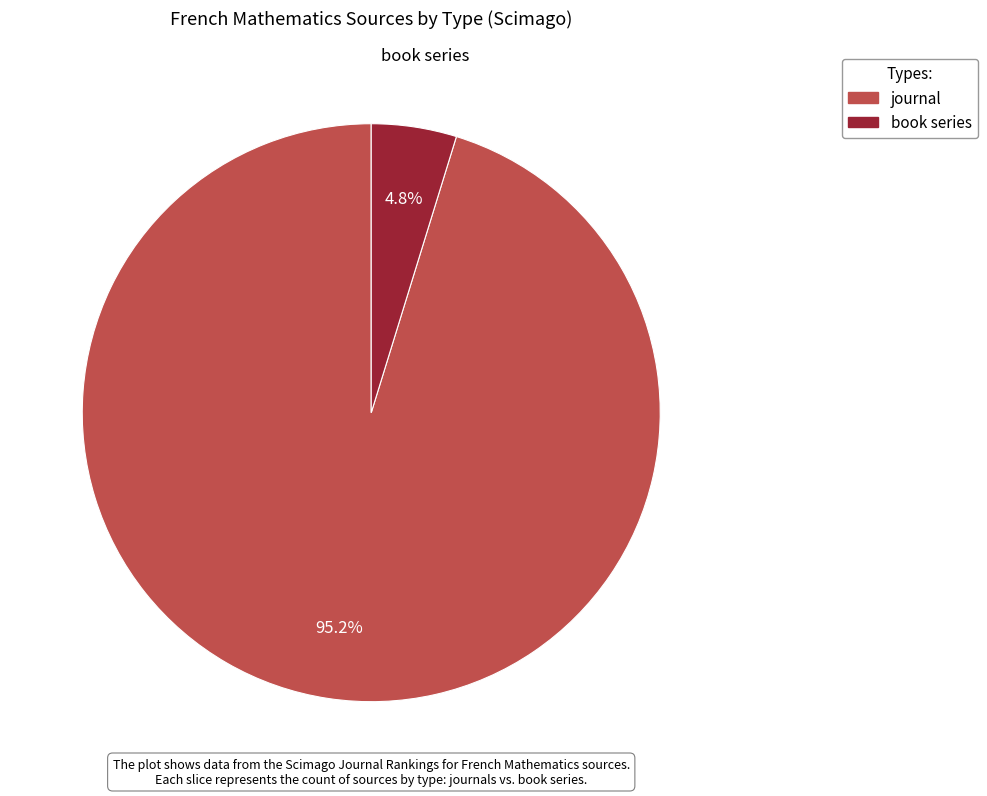

To the nearest percent, what is the combined percentage of book series and journal?

100%